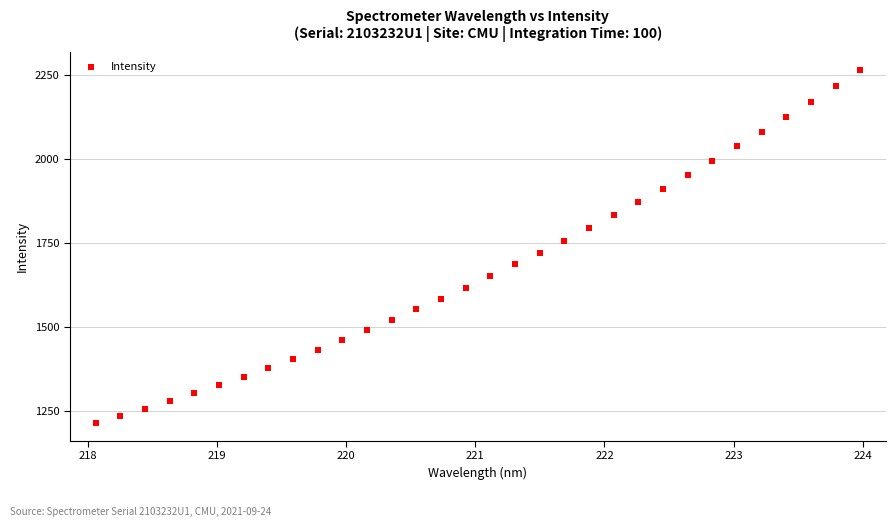

What is the range of X values (max minus min)?

5.9